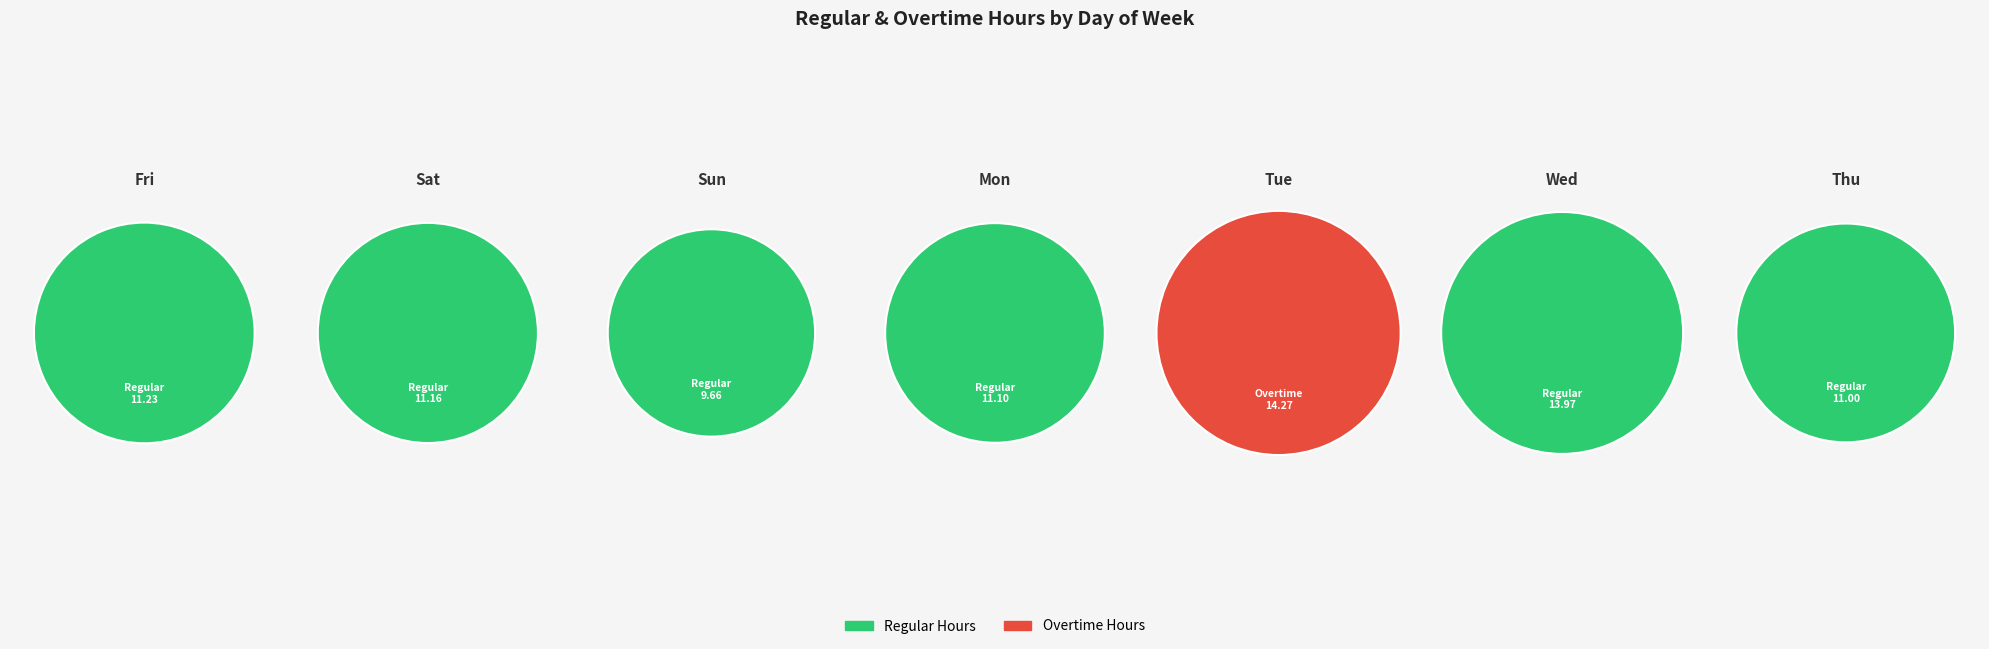

Which slice is the largest?

4